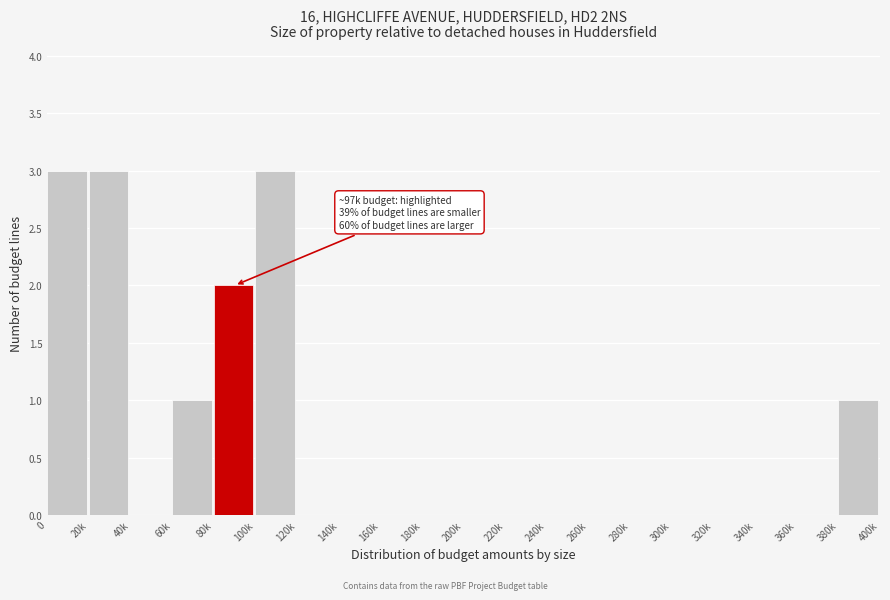

Reading right to left, what are all the values shown in this chart?

380k=1	360k=0	340k=0	320k=0	300k=0	280k=0	260k=0	240k=0	220k=0	200k=0	180k=0	160k=0	140k=0	120k=0	100k=3	80k=2	60k=1	40k=0	20k=3	0=3